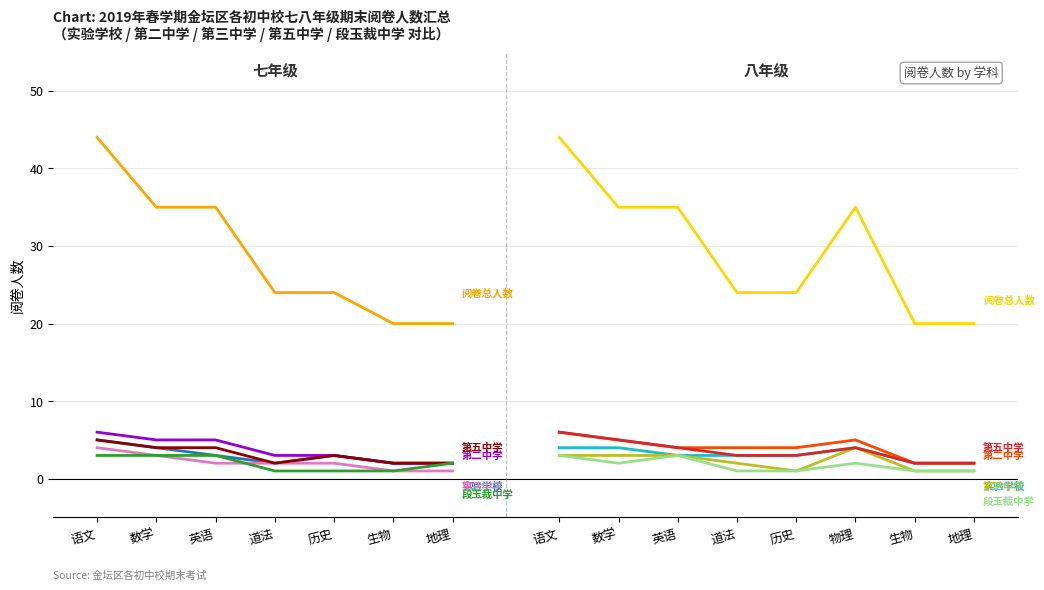

How many data points in 第二中学(七) are less than 3?

2